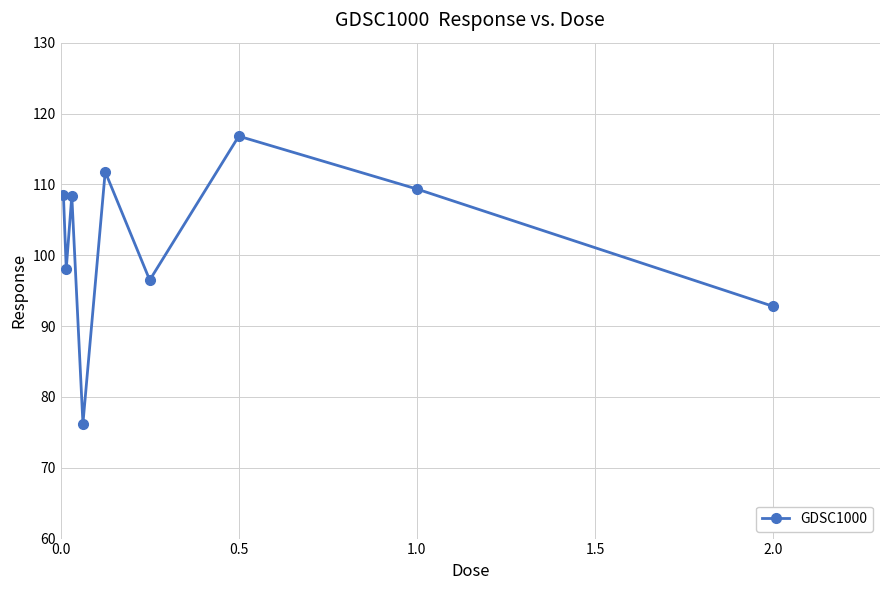

Reading left to right, list all the values displayed in this chart.

108.4	98.0	108.4	76.2	111.8	96.5	116.8	109.3	92.8